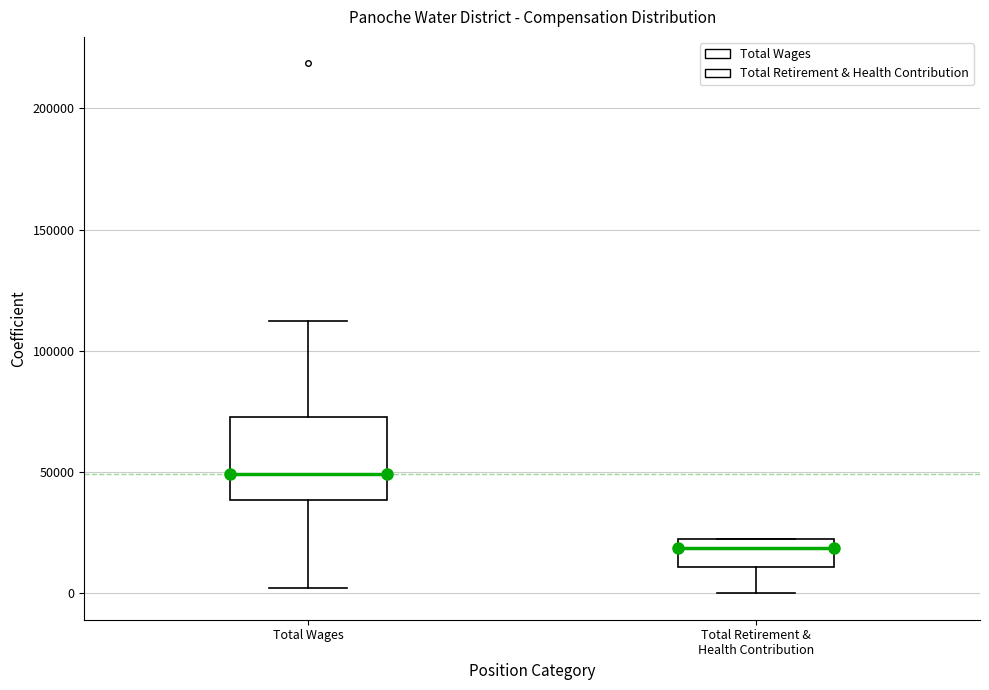

Which box has the lowest median line?

Total Retirement & Health Contribution